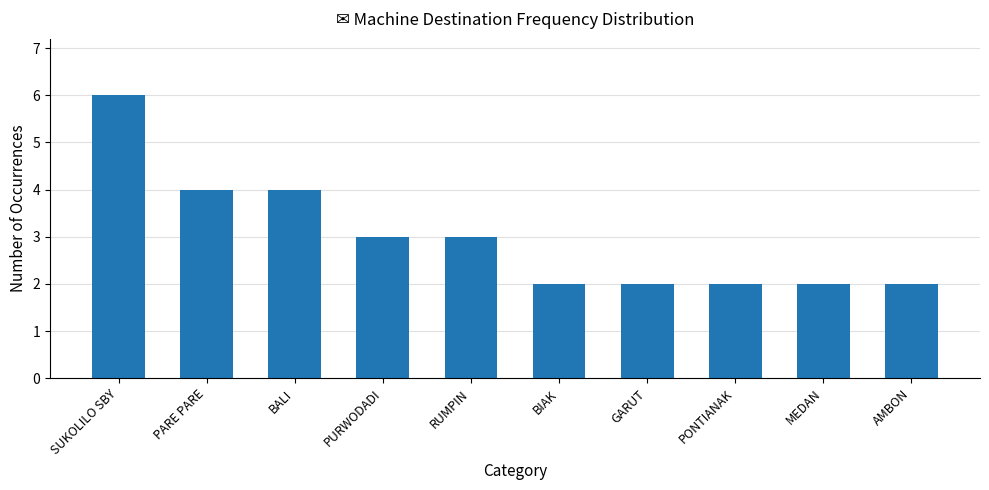

Reading left to right, list all the values displayed in this chart.

6	4	4	3	3	2	2	2	2	2